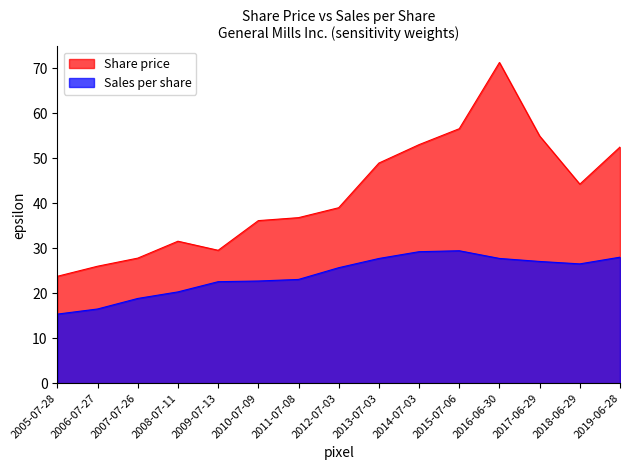

Is it true that Sales per share equals 29.2 at 2014-07-03?

True